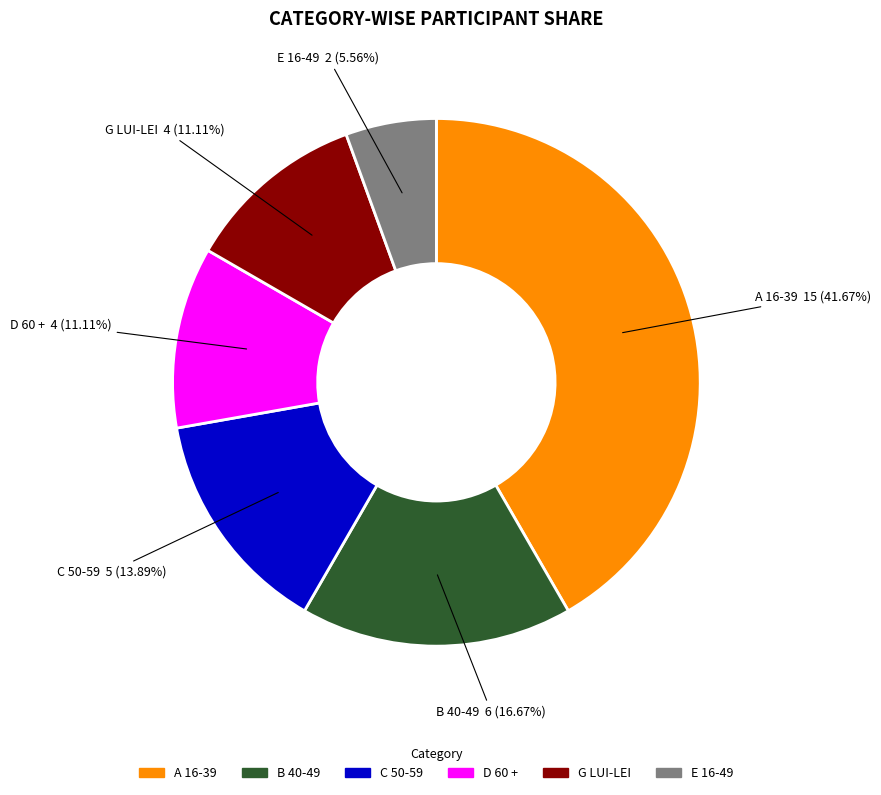

What is the largest slice in the pie chart?

A 16-39